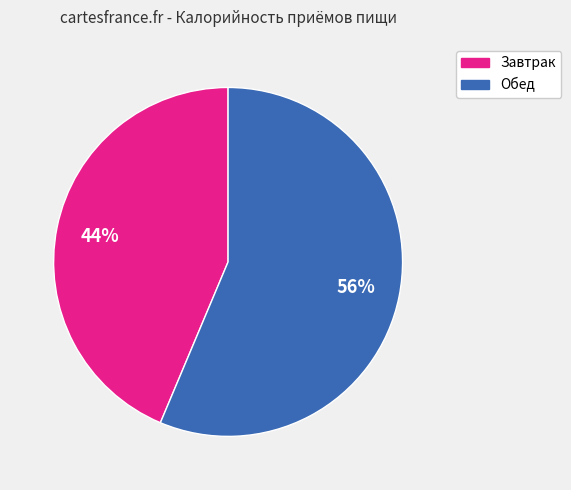

How many segments does this pie chart have?

2